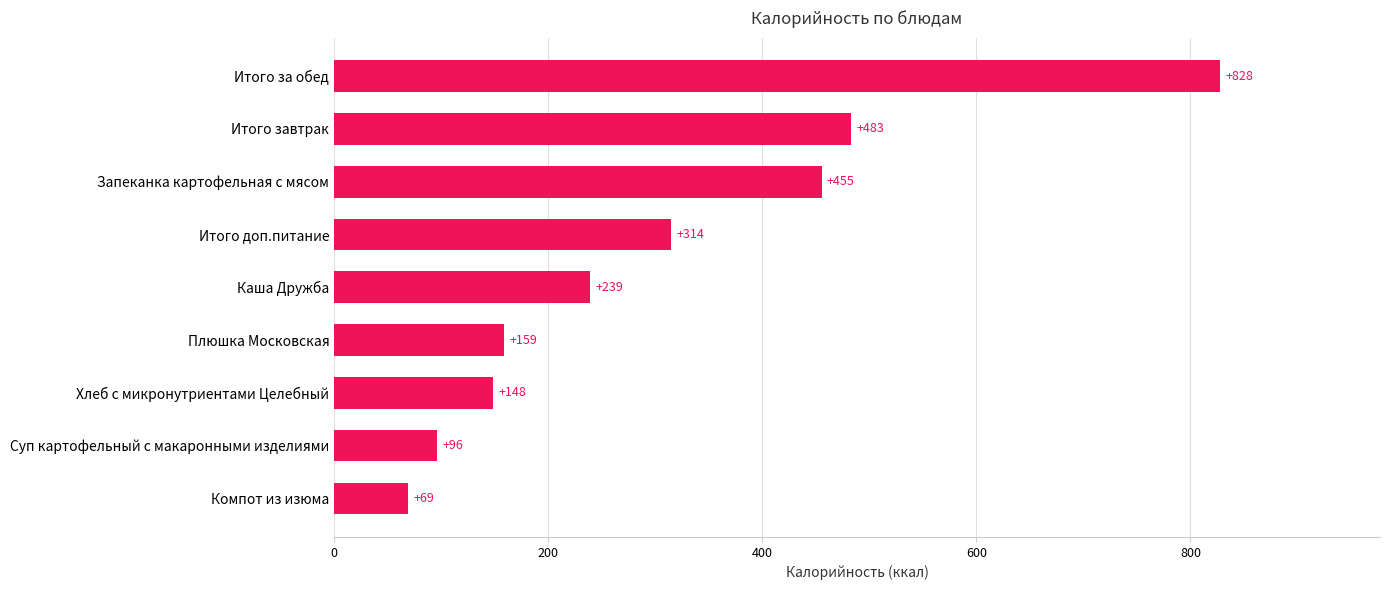

Between Хлеб с микронутриентами Целебный and Запеканка картофельная с мясом, which is larger?

Запеканка картофельная с мясом